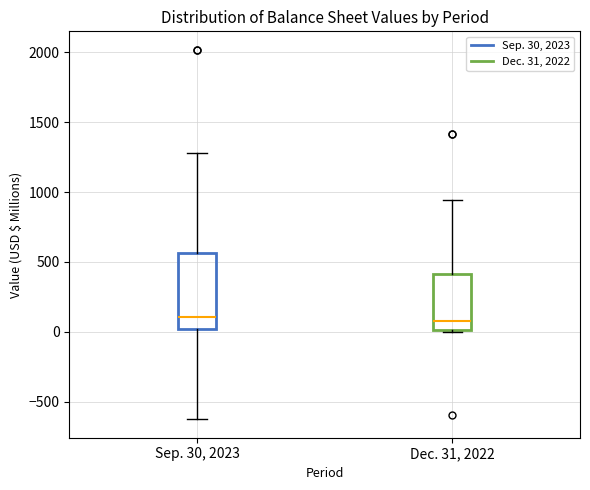

Reading left to right, transcribe this box plot: for each box, give where its median line is, the range the box spans, and where its two whiskers end, as read against the y-axis. The values are not printed on the chart, so give them approximately, as read against the axis.

Sep. 30, 2023: median 100, box 0 to 550, whiskers -600 to 1300
Dec. 31, 2022: median 100, box 0 to 400, whiskers 0 (just below the box's lower edge) to 950